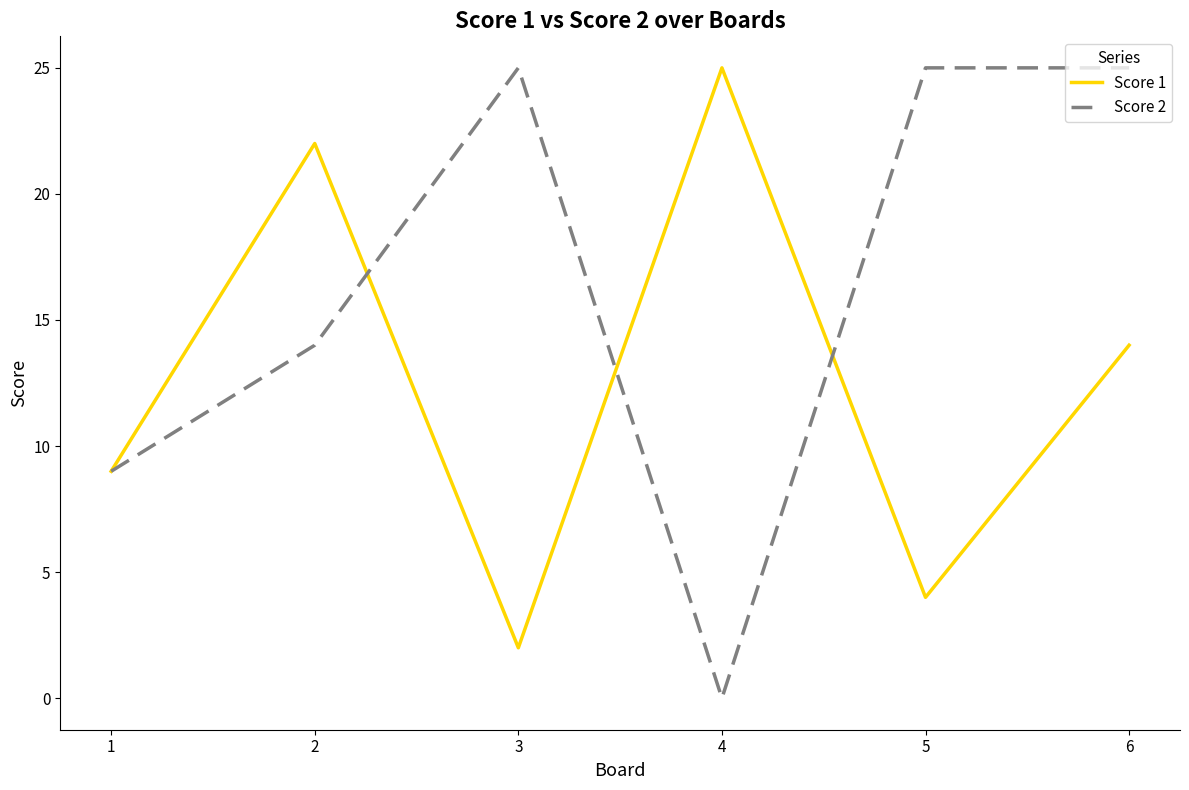

What is the difference between the second highest and minimum values in the Score 2 series?

25